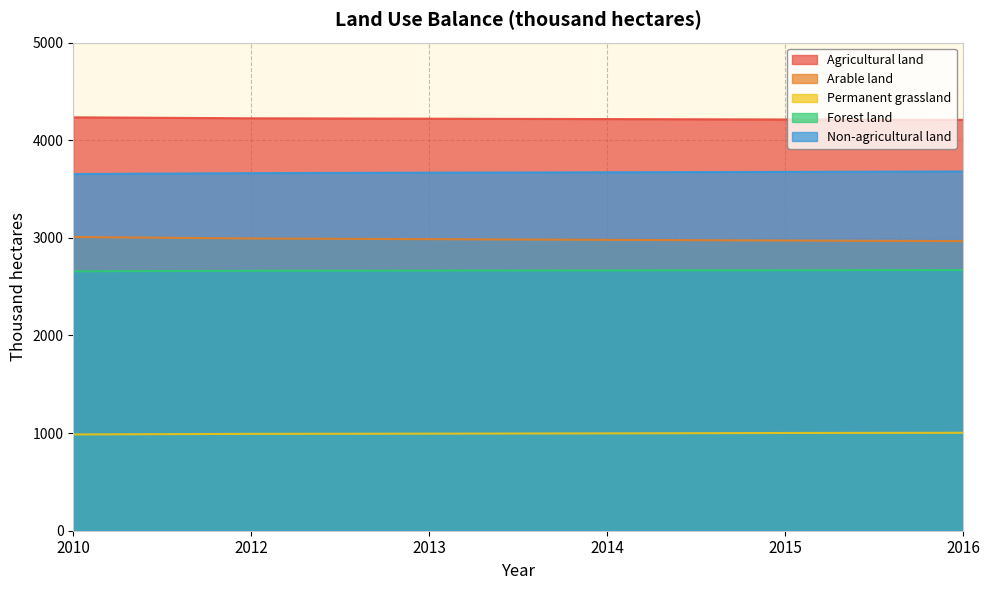

What is the difference between the maximum and minimum values in the Arable land series?

42